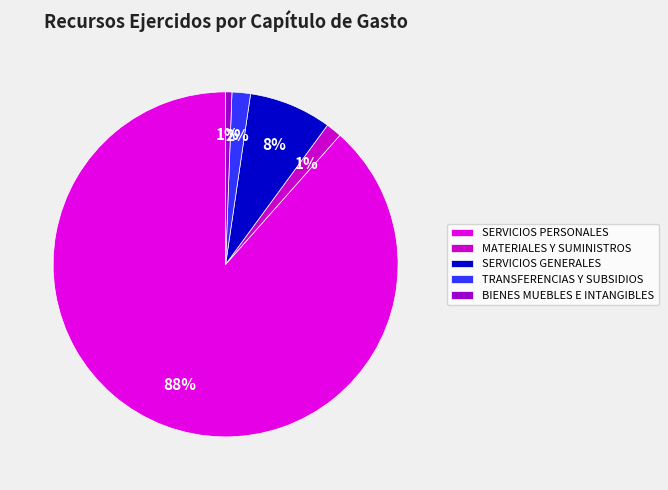

Which slice is the largest?

SERVICIOS PERSONALES